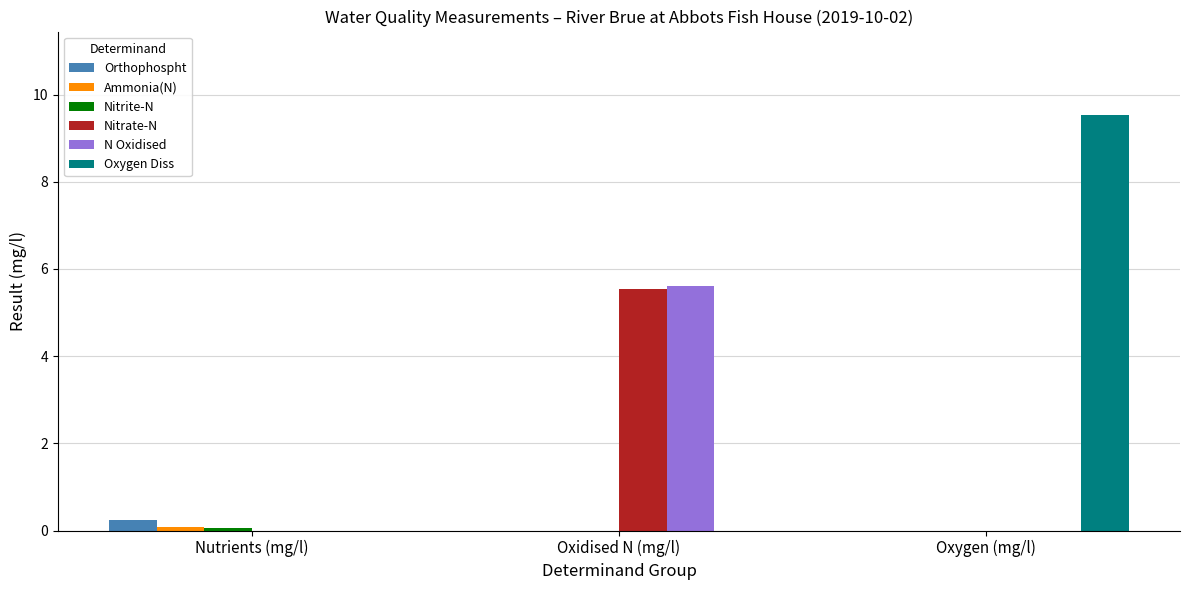

How many distinct data groups are displayed?

6